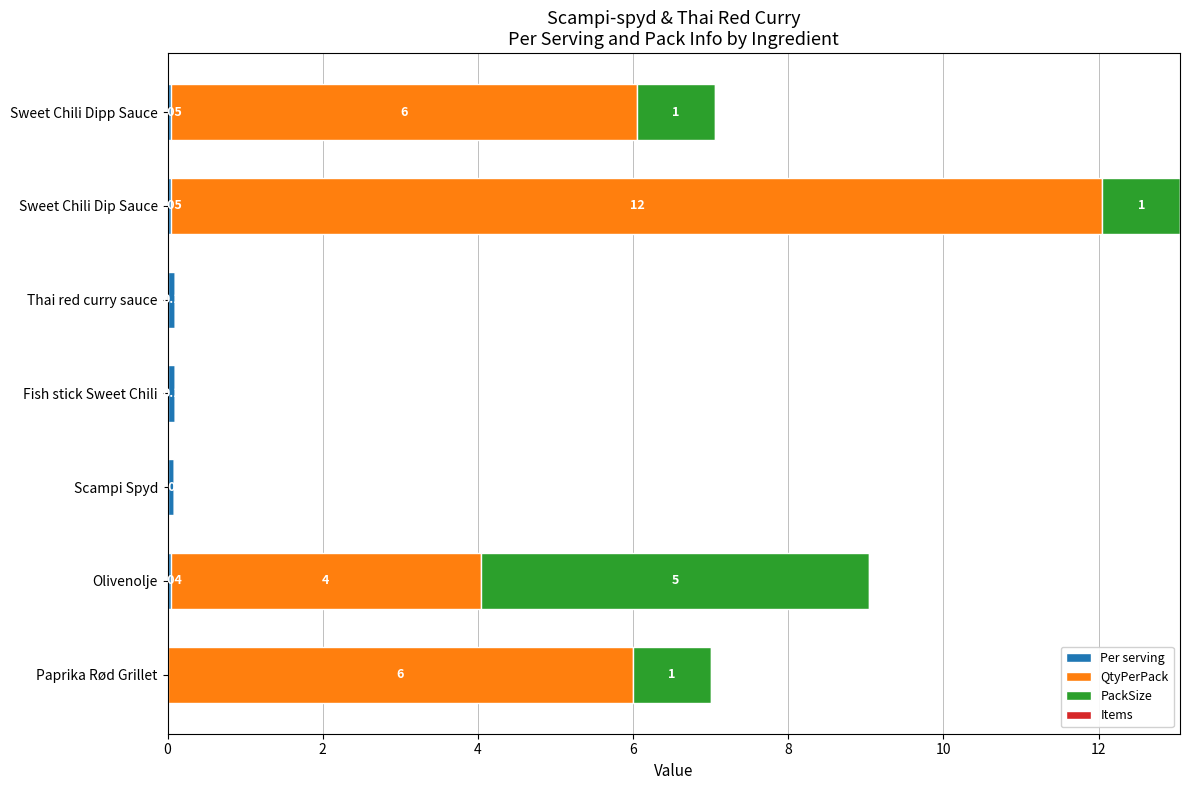

What is the total value across all series at Olivenolje?

9.0